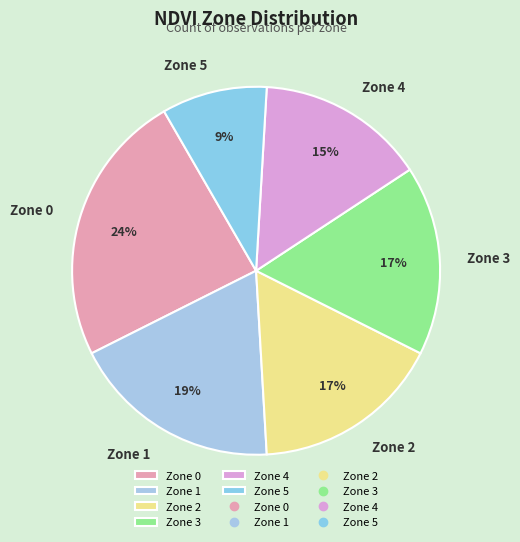

Do Zone 0 and Zone 5 together represent more than half of the pie?

No